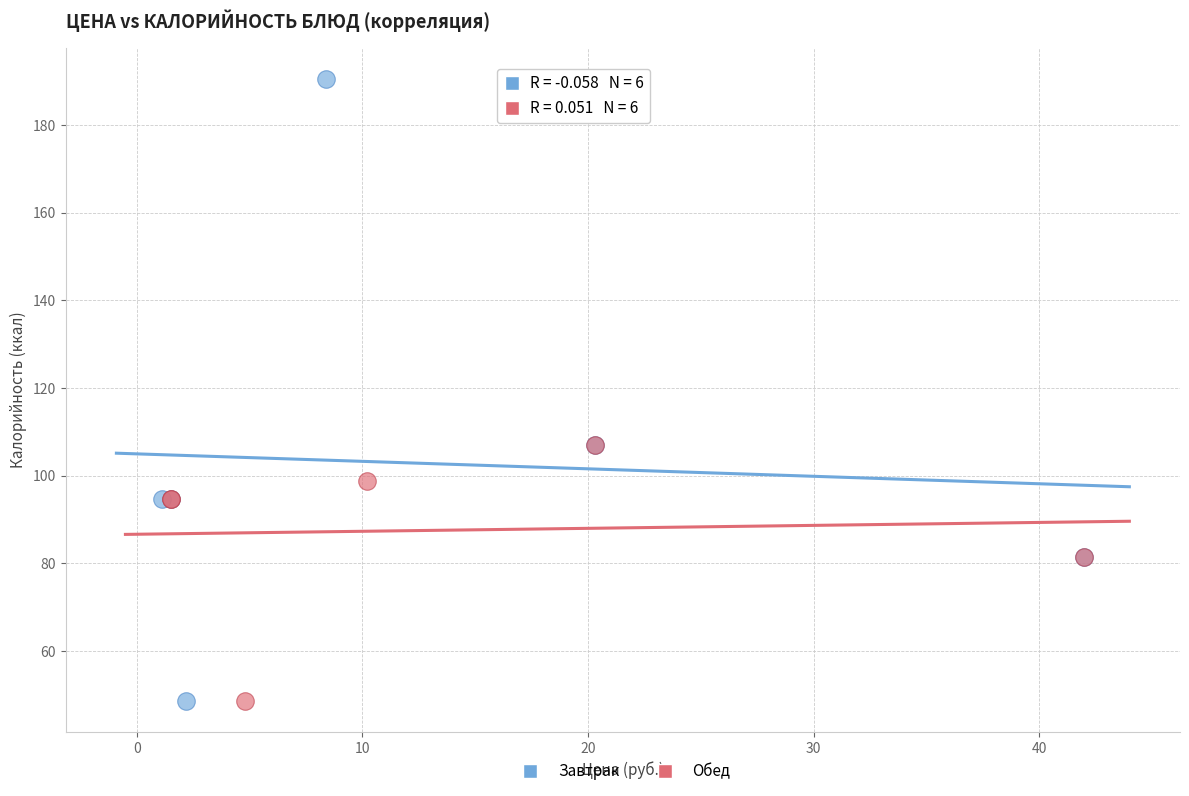

What are all the series names shown in the legend?

Завтрак, Обед